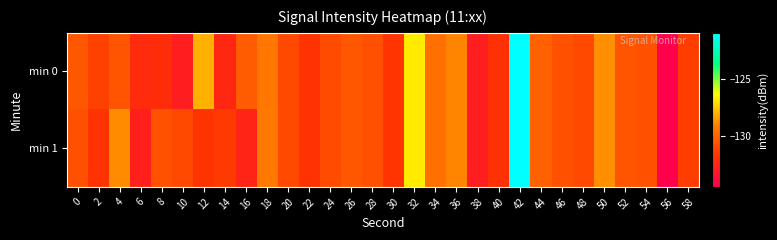

At which category does the chart reach its peak across all series?

42